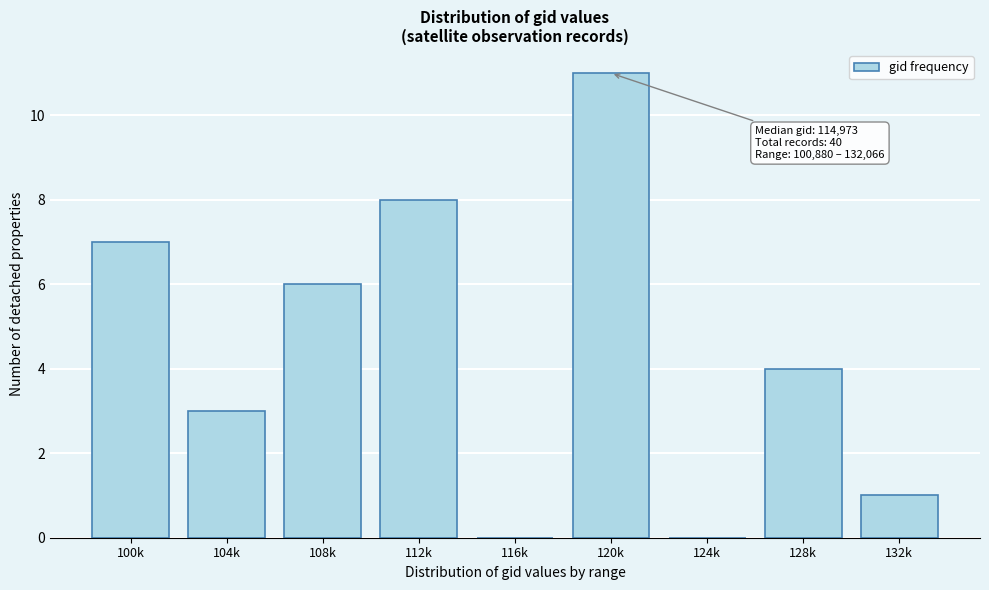

Reading left to right, transcribe all the data shown in this chart.

100k=7	104k=3	108k=6	112k=8	116k=0	120k=11	124k=0	128k=4	132k=1